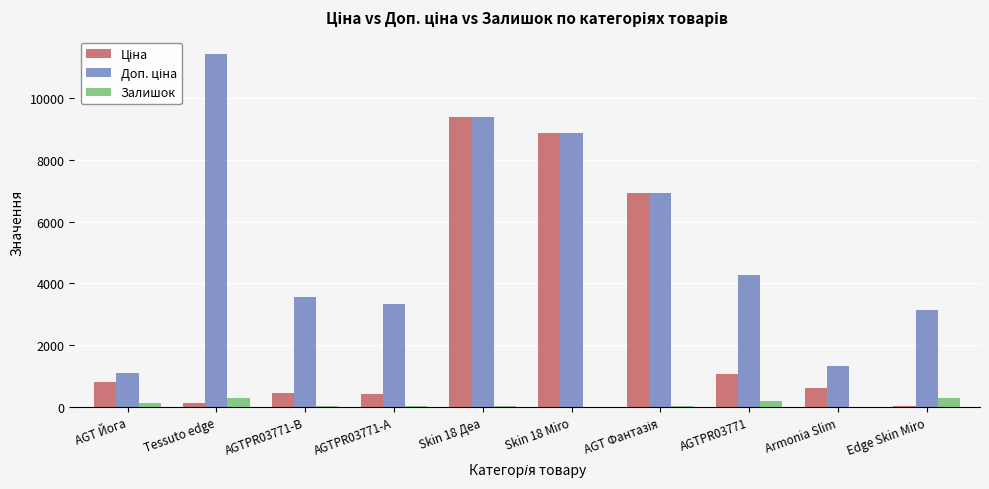

At which category does the chart reach its peak across all series?

Tessuto edge